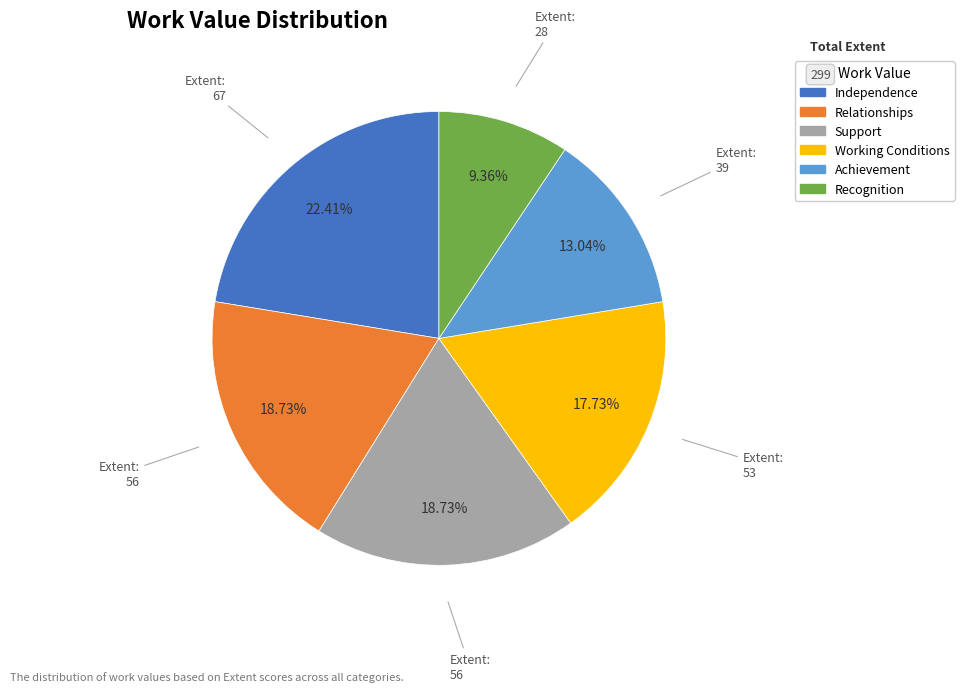

True or false: Achievement accounts for 1% of the total.

False